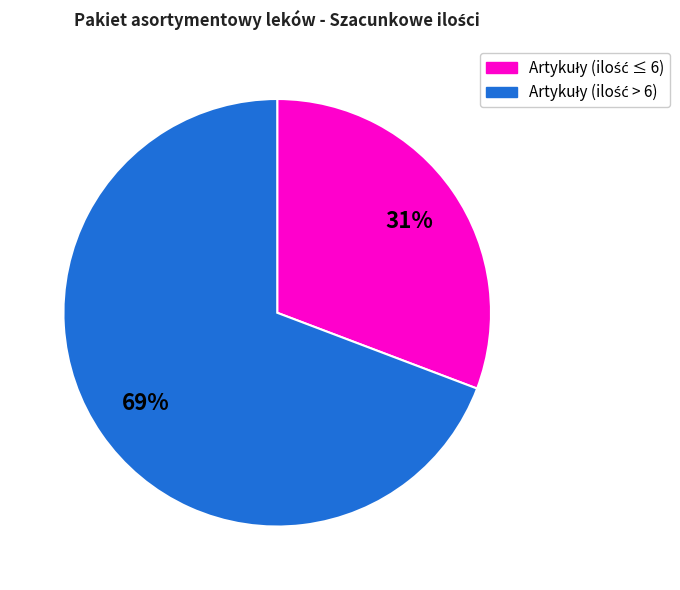

Does any single category account for the majority?

Yes